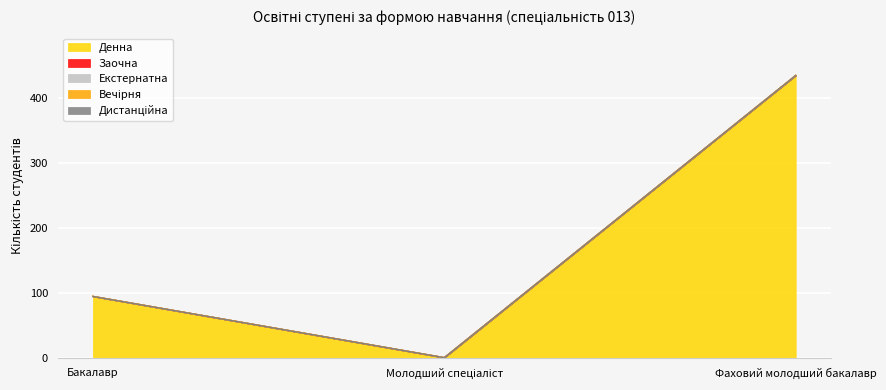

Between Молодший спеціаліст and Фаховий молодший бакалавр, which series saw the biggest shift?

Денна